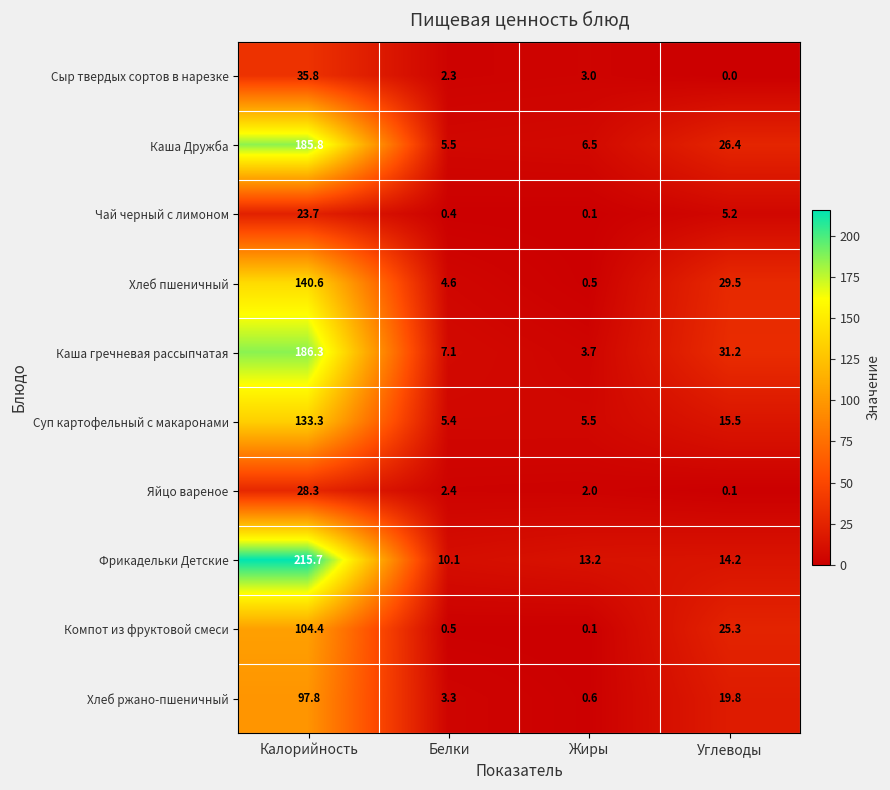

Which series has the largest total across all categories?

Фрикадельки Детские